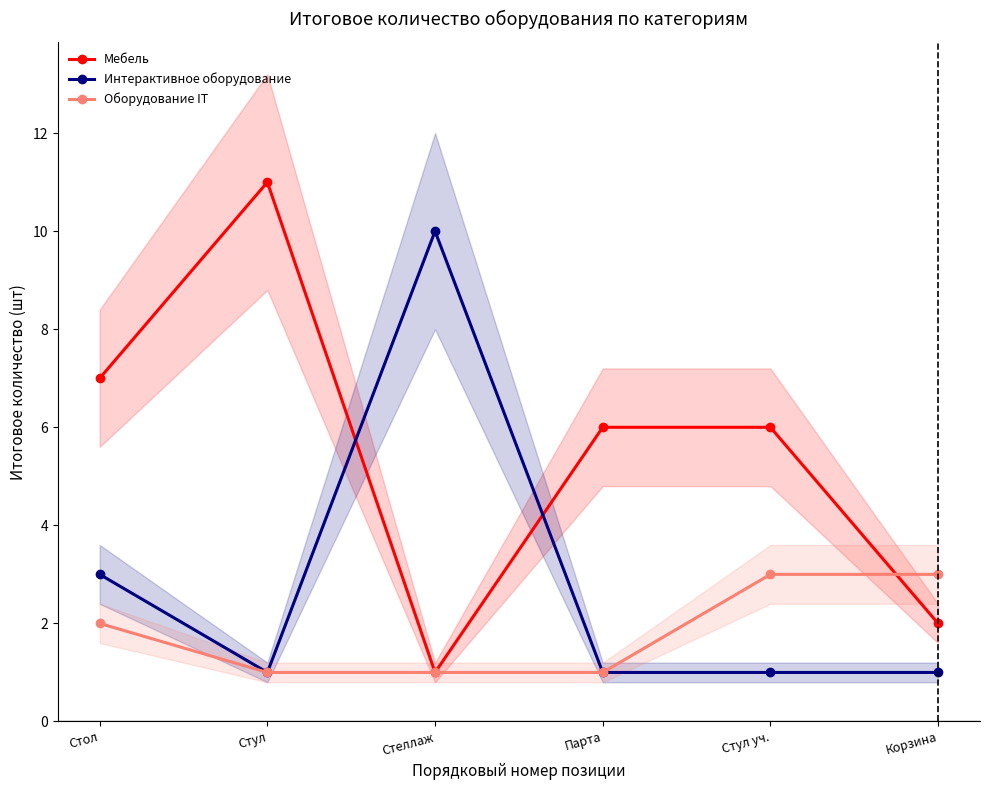

What is the difference between the maximum and minimum values in the Интерактивное оборудование series?

9